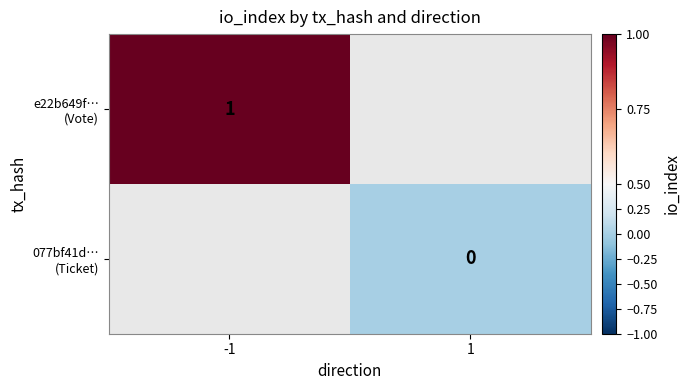

Is it true that 077bf41d… (Ticket) equals 0.0 at 1?

True